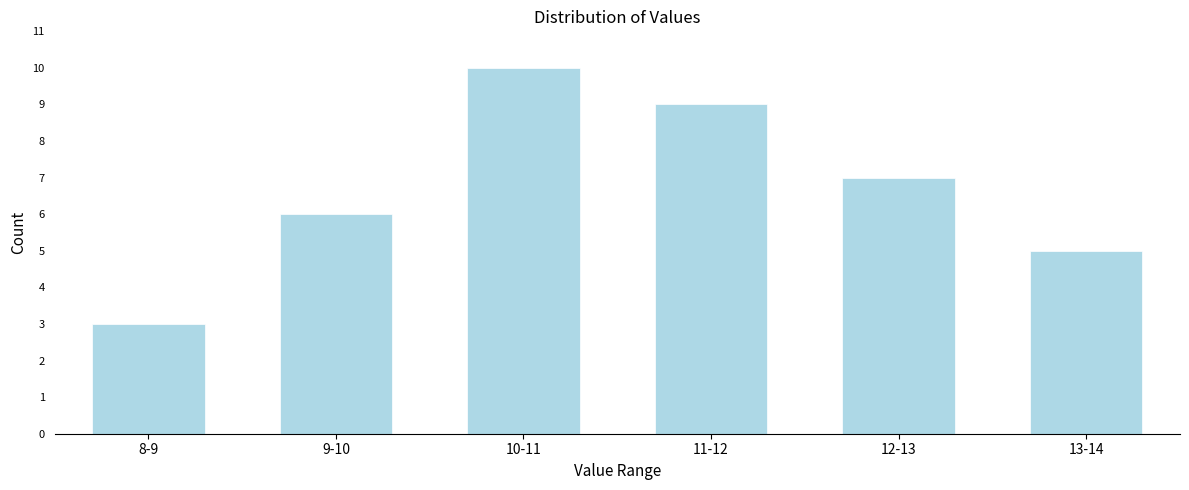

Reading right to left, extract all data points from this chart.

5	7	9	10	6	3